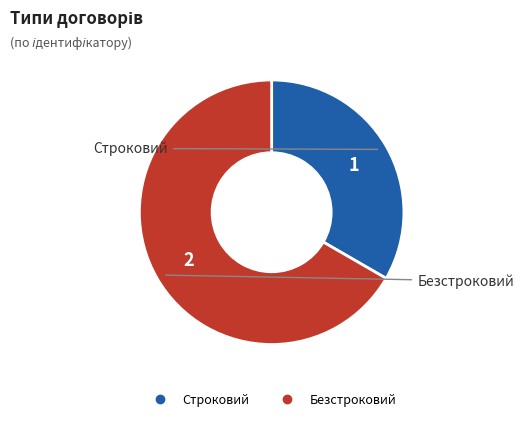

What is the ratio of the value at Строковий to the value at Безстроковий?

0.5